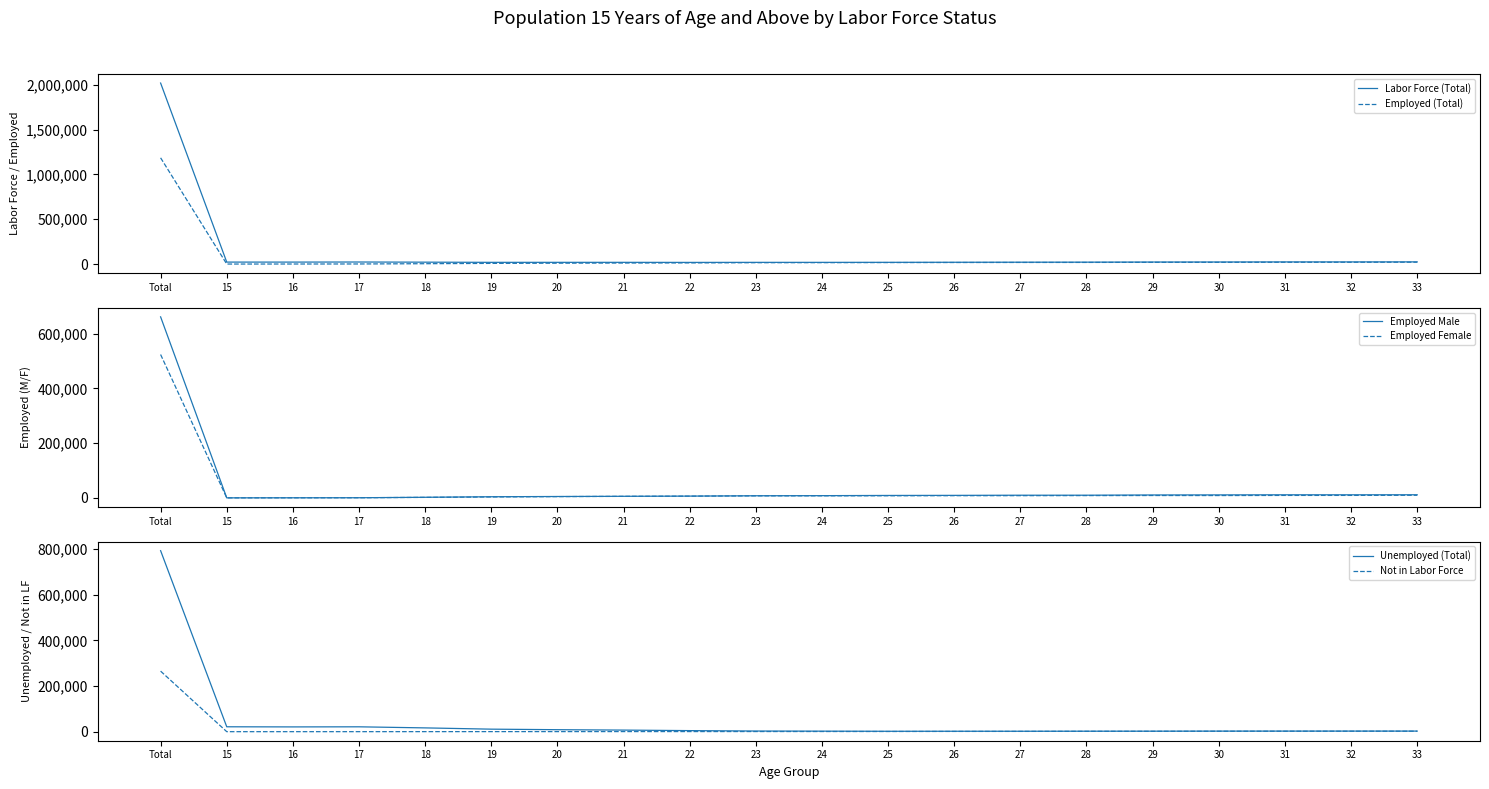

Which category has the lowest value across all series?

15